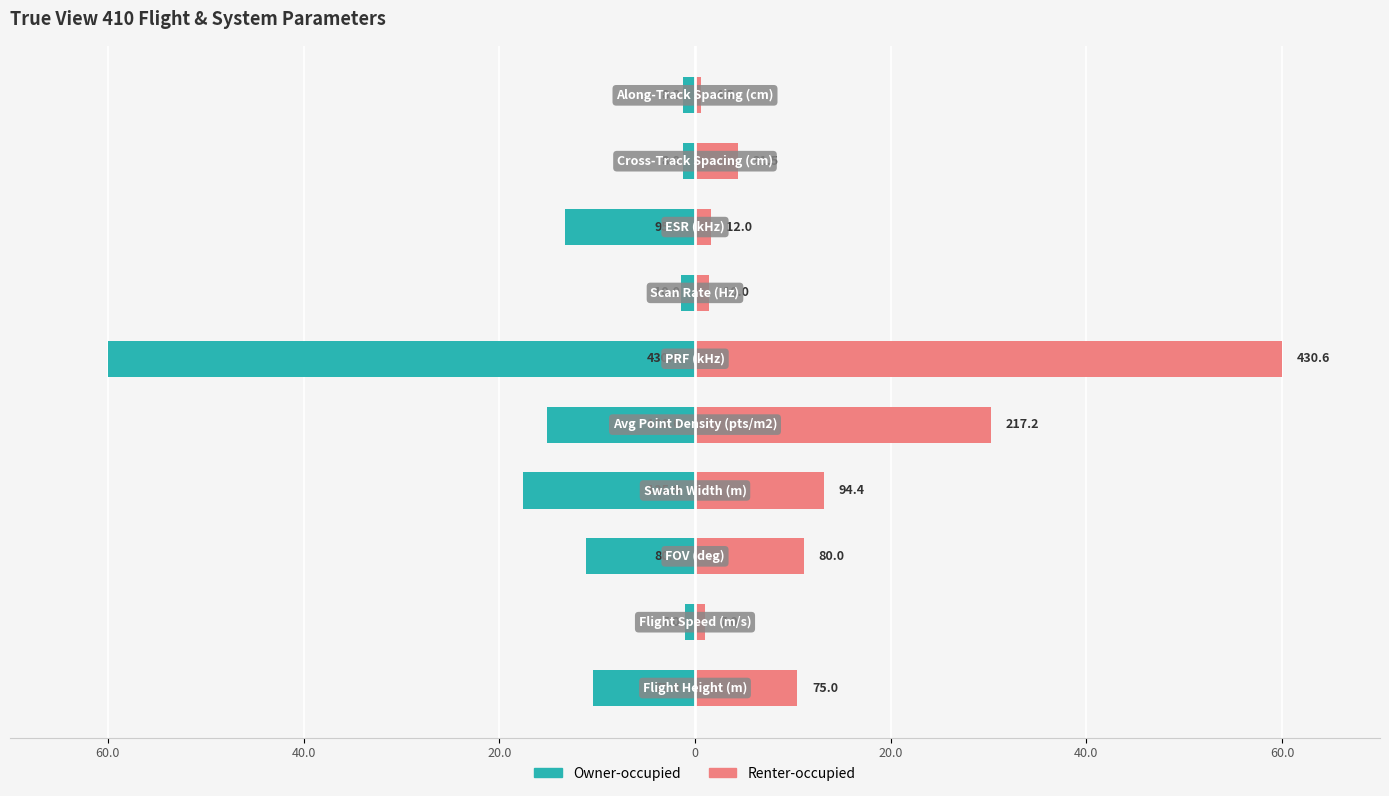

What is the spread (max minus min) of values at 8?

5.6